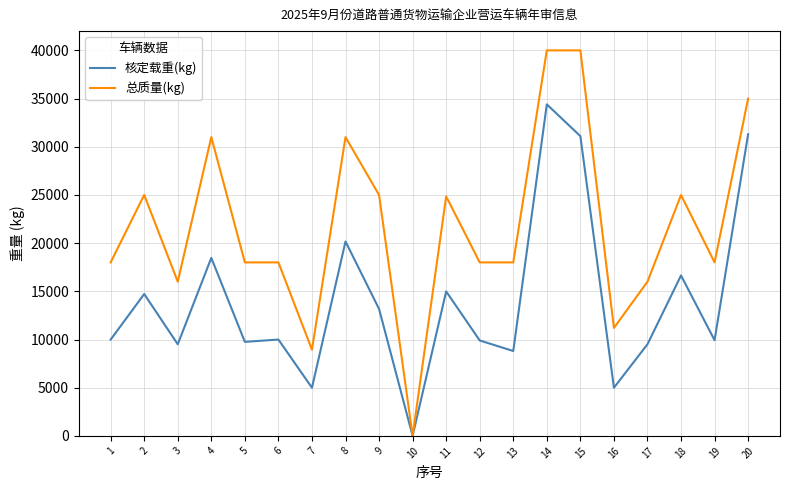

Which series has the widest spread of values?

总质量(kg)